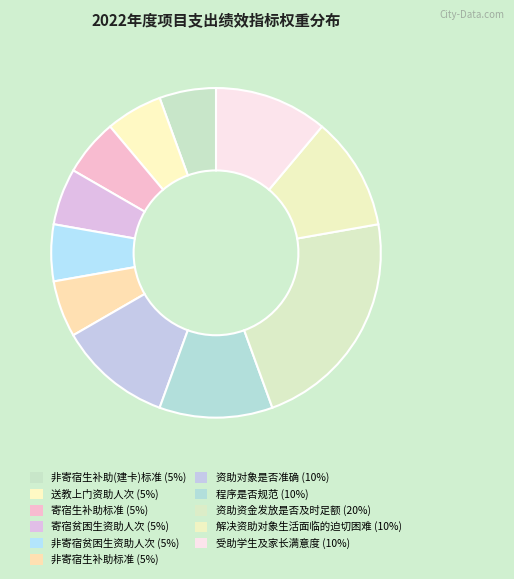

Between 寄宿贫困生资助人次 and 非寄宿贫困生资助人次, which is larger?

寄宿贫困生资助人次